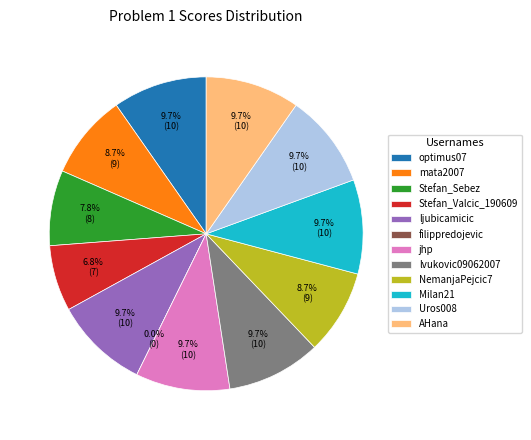

True or false: filippredojevic accounts for 0% of the total.

True